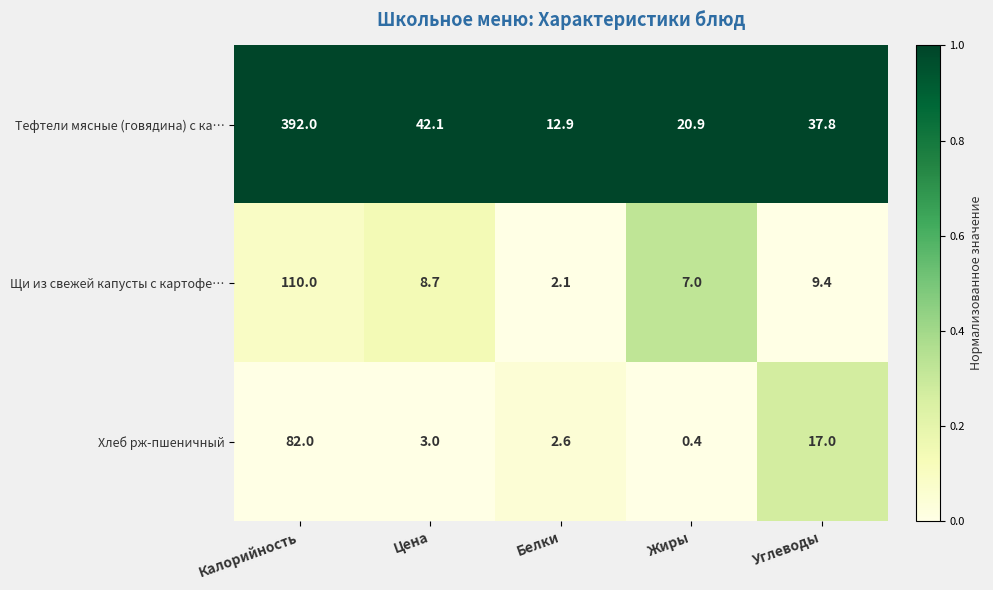

Which series has the widest spread of values?

Тефтели мясные (говядина) с ка…